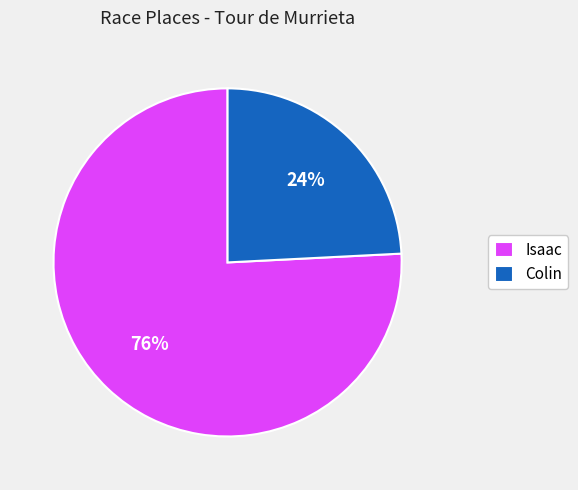

To the nearest percent, what is the difference between the Colin and Isaac slice percentages?

52%